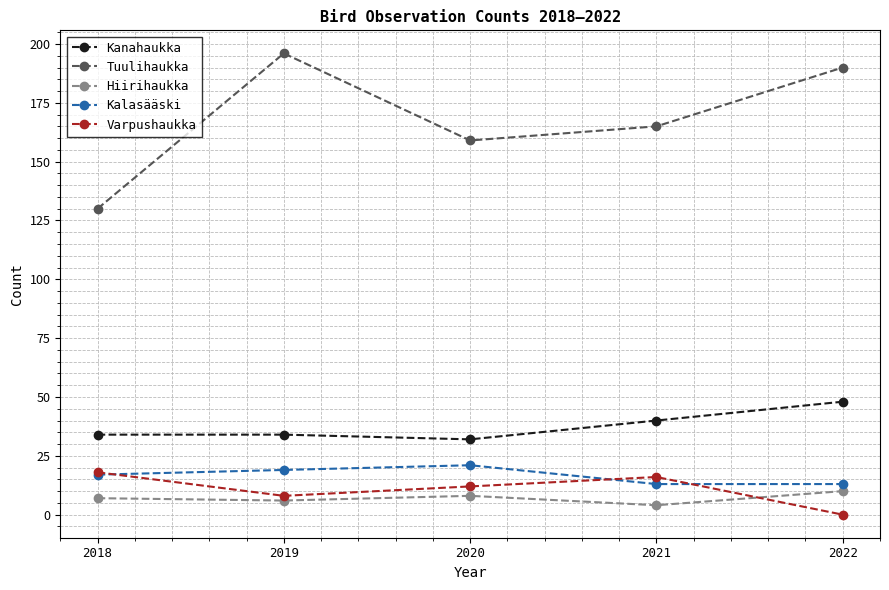

What is the value of the Kalasääski point at the 1st from the left?

17